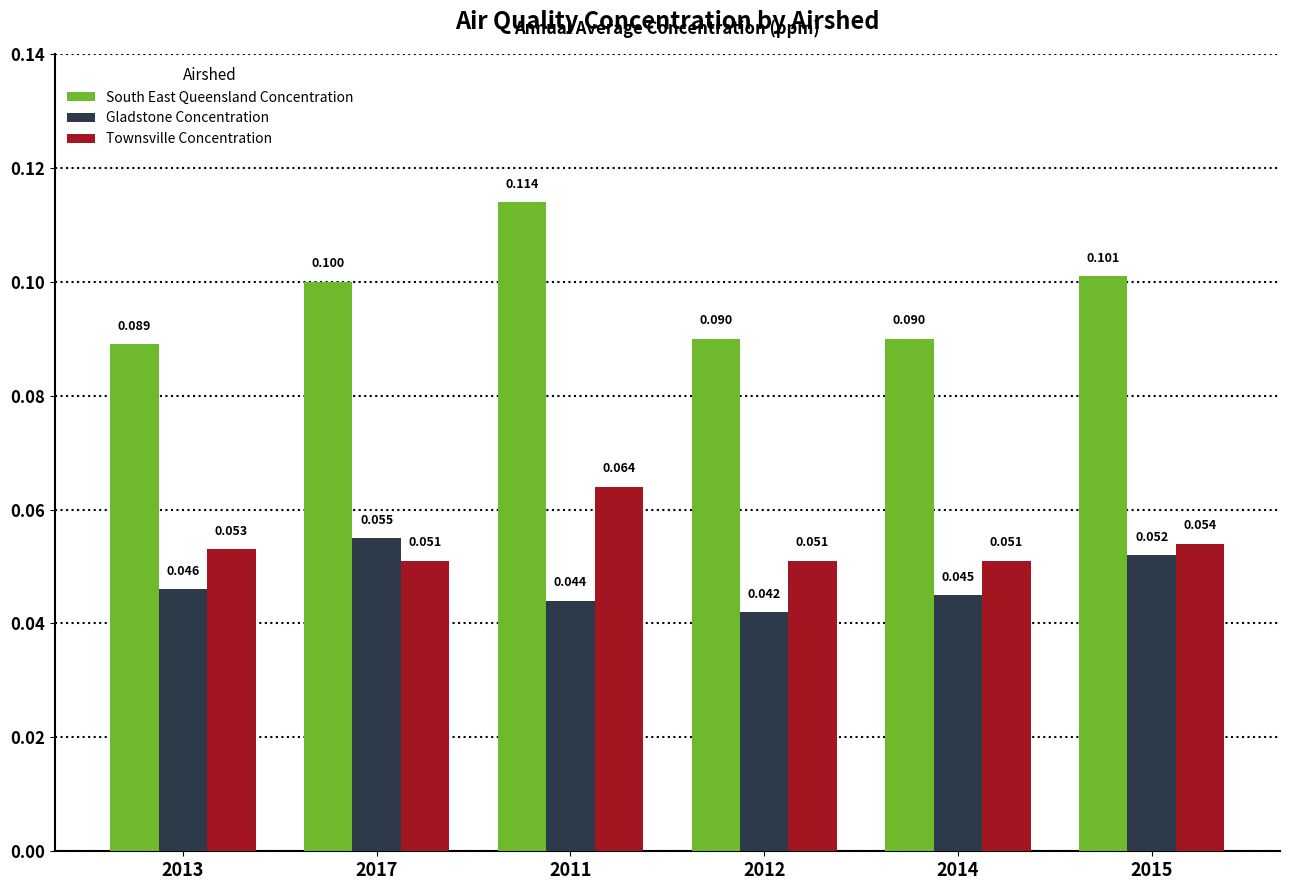

Which series has the widest spread of values?

South East Queensland Concentration